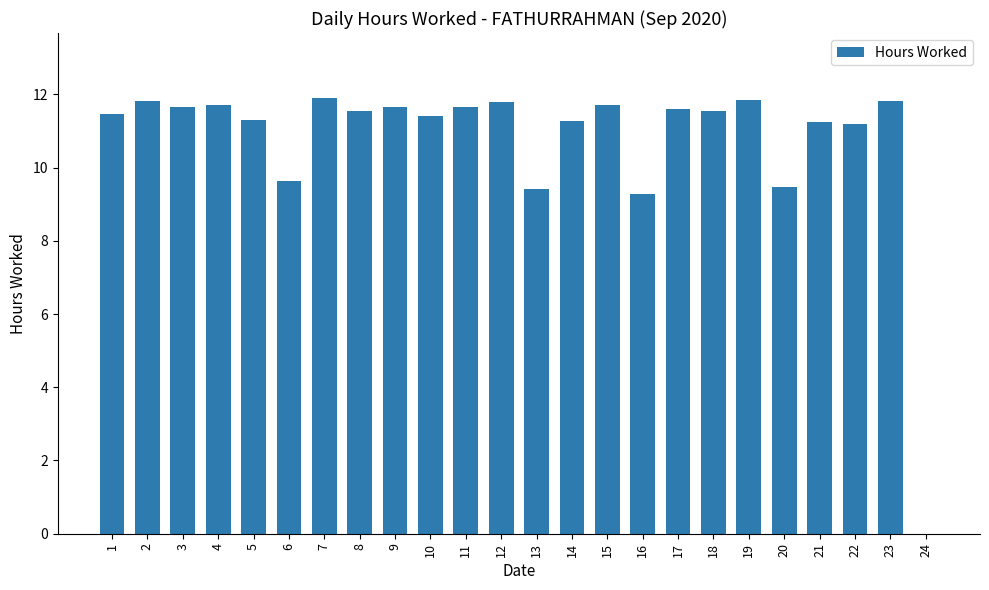

Where does the data first go above 11?

1